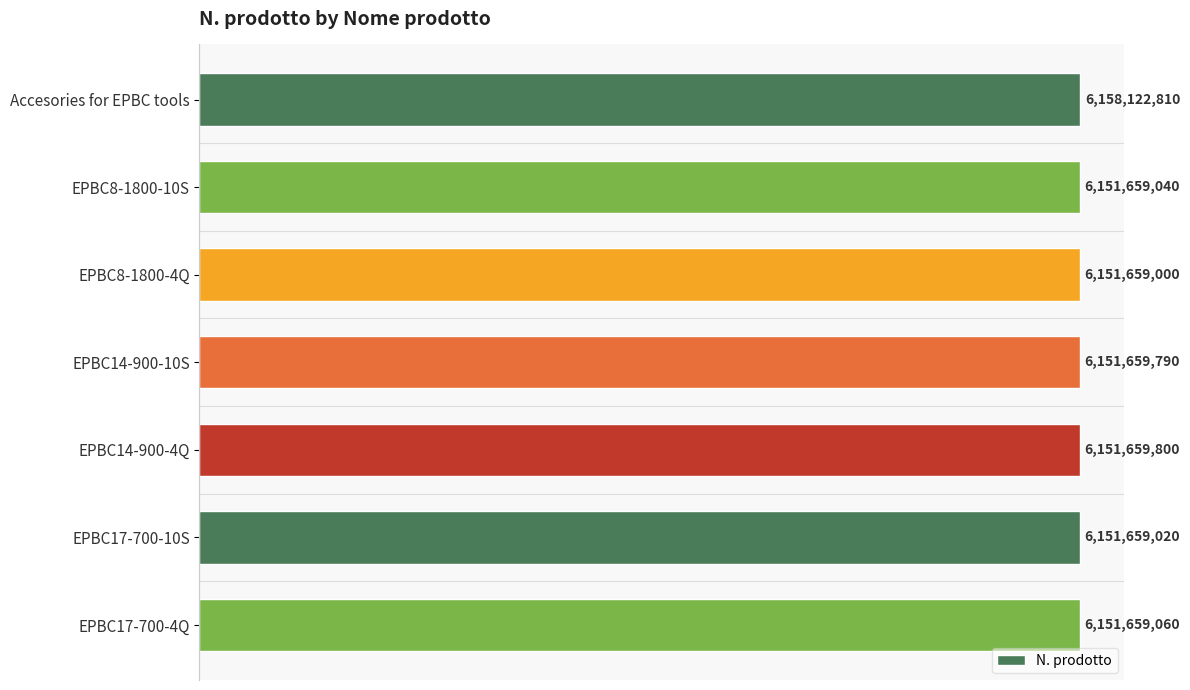

List the labels in order of value, smallest first.

EPBC8-1800-4Q, EPBC17-700-10S, EPBC8-1800-10S, EPBC17-700-4Q, EPBC14-900-10S, EPBC14-900-4Q, Accesories for EPBC tools